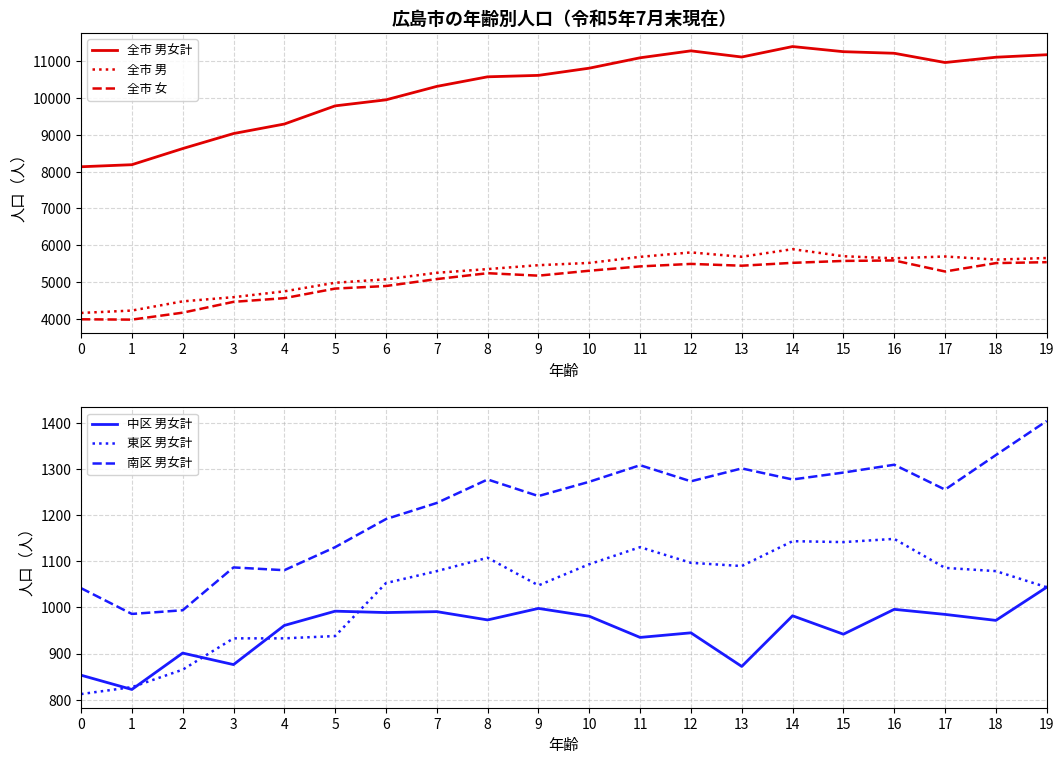

Reading left to right, transcribe all the data shown in this chart.

全市 男女計: 8133	8189	8628	9037	9296	9791	9955	10321	10582	10621	10817	11100	11289	11121	11406	11266	11223	10971	11115	11183
全市 男: 4153	4218	4468	4582	4741	4975	5069	5246	5347	5453	5515	5680	5801	5682	5889	5697	5641	5690	5605	5648
全市 女: 3980	3971	4160	4455	4555	4816	4886	5075	5235	5168	5302	5420	5488	5439	5517	5569	5582	5281	5510	5535
中区 男女計: 853	822	901	876	961	992	989	991	973	998	981	935	945	872	982	942	996	985	972	1044
東区 男女計: 812	827	865	933	933	938	1053	1079	1108	1048	1094	1131	1097	1090	1144	1142	1149	1086	1079	1044
南区 男女計: 1042	986	994	1087	1081	1131	1192	1227	1278	1242	1273	1309	1274	1302	1278	1293	1310	1256	1331	1405